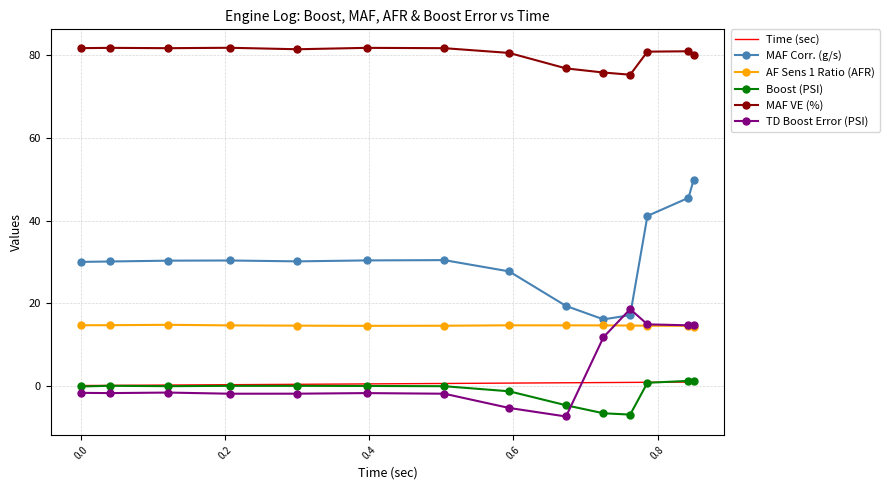

True or false: AF Sens 1 Ratio (AFR) and Time (sec) intersect in this chart.

False